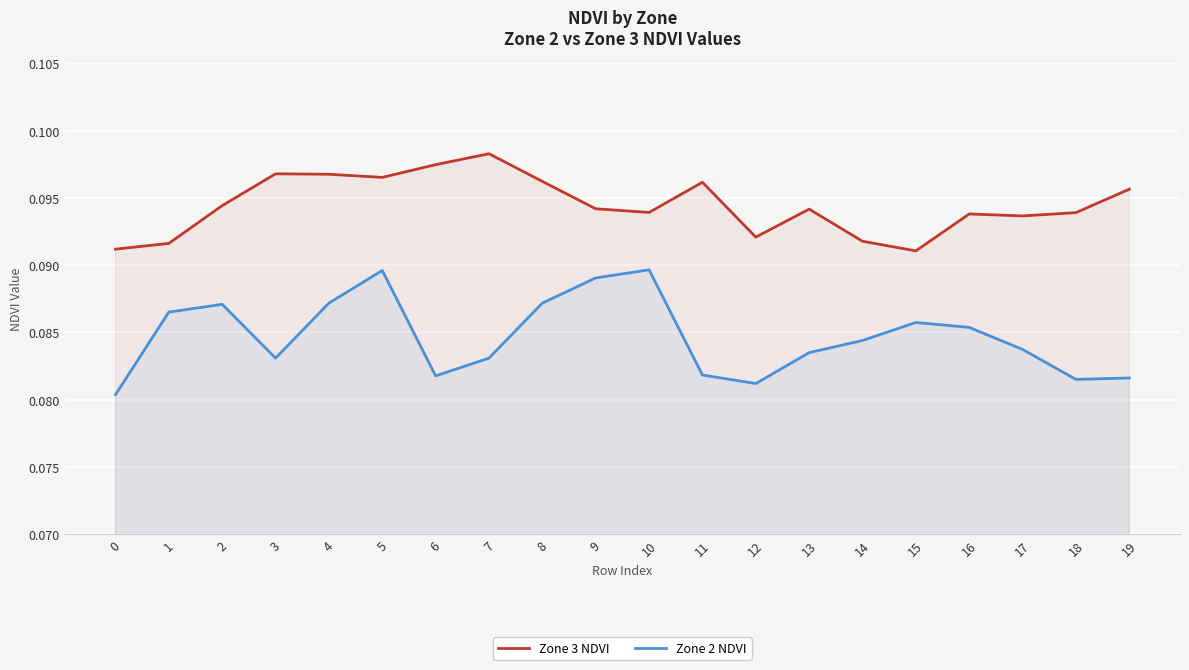

What is the minimum value for Zone 2 NDVI?

0.1